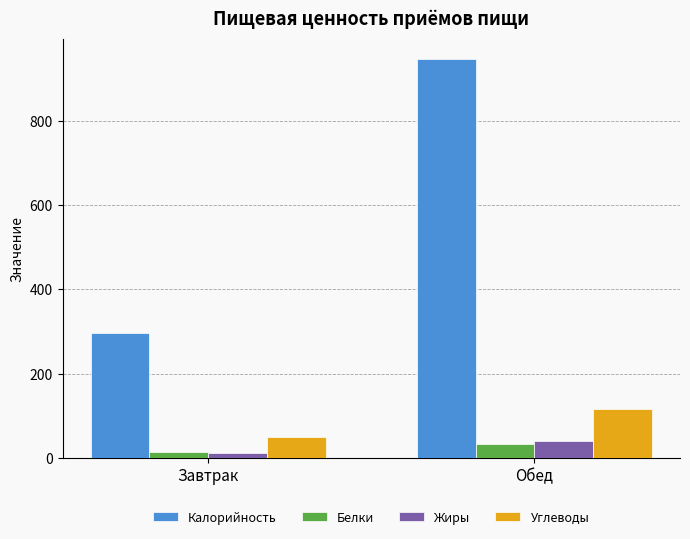

At how many categories does at least one series exceed 57?

2